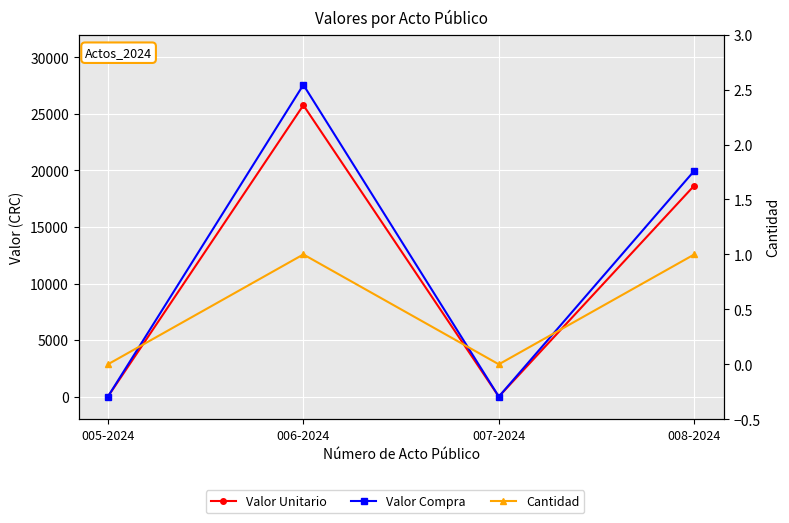

What is the sum of the Valor Compra values at 007-2024 and 008-2024?

19966.2